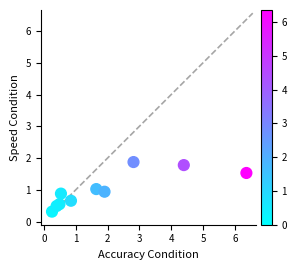

What is the range of Y values (max minus min)?

1.6